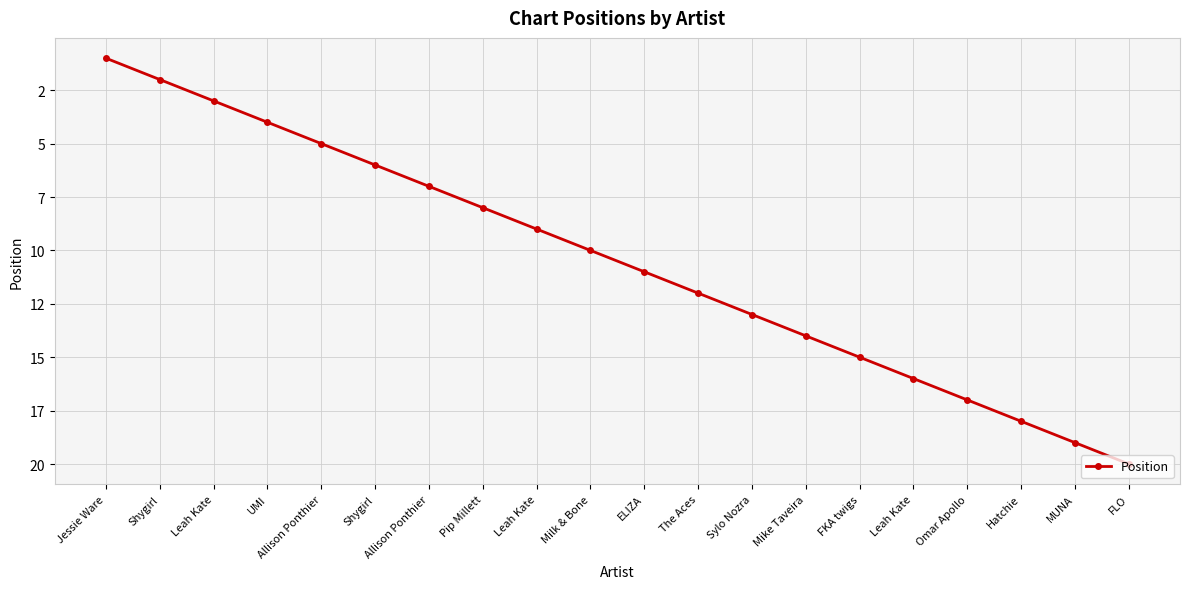

At which label does the data first exceed 11?

The Aces